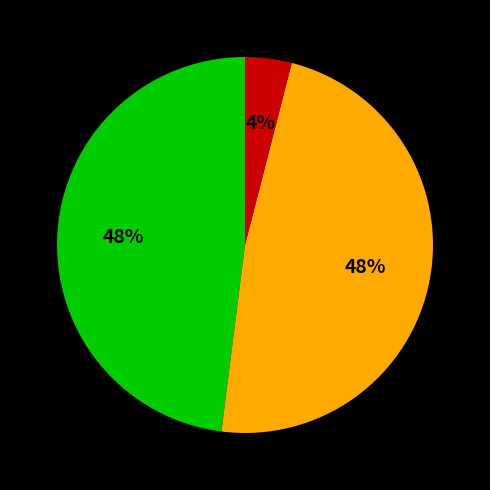

To the nearest percent, what is the average slice percentage?

33%